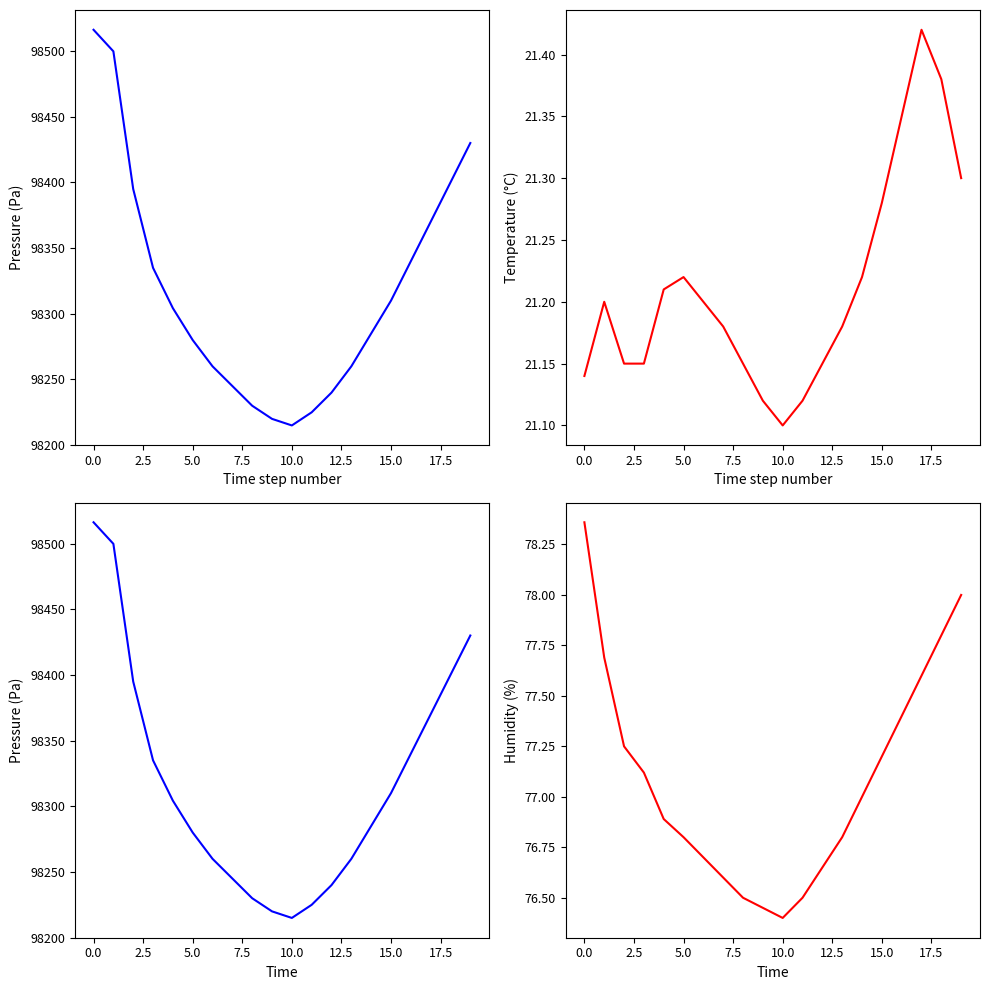

List the series in order of their peak value, lowest first.

temperature, humidity, pressure